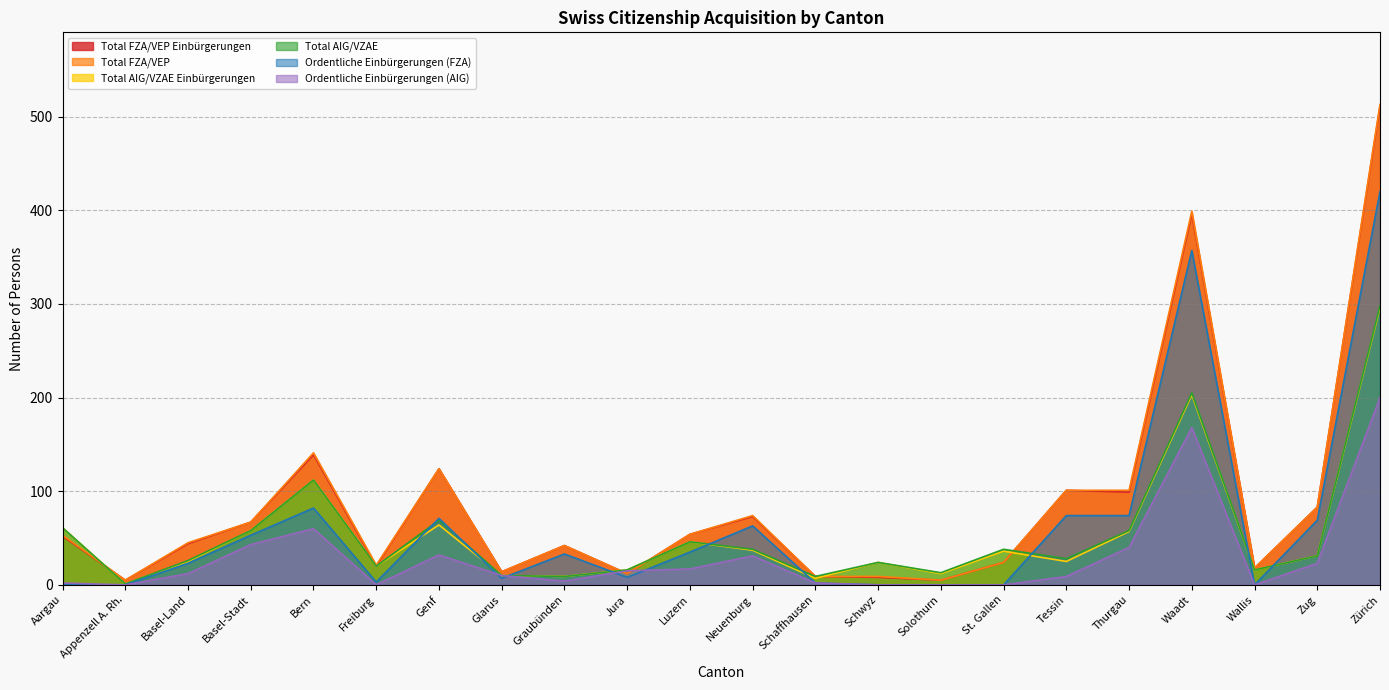

Which series changed the most between Aargau and Genf?

Total FZA/VEP Einbürgerungen